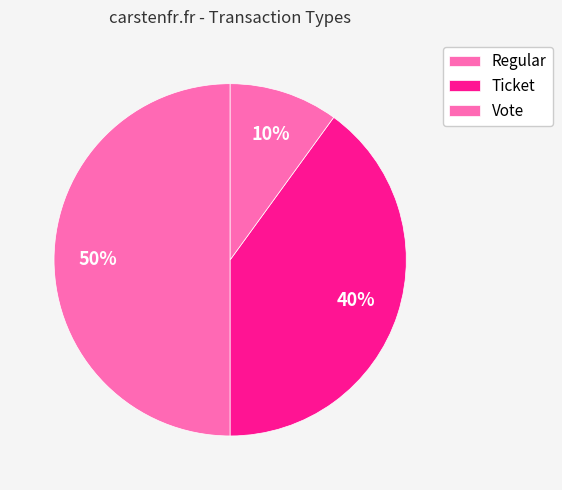

How many slices are in this pie chart?

3